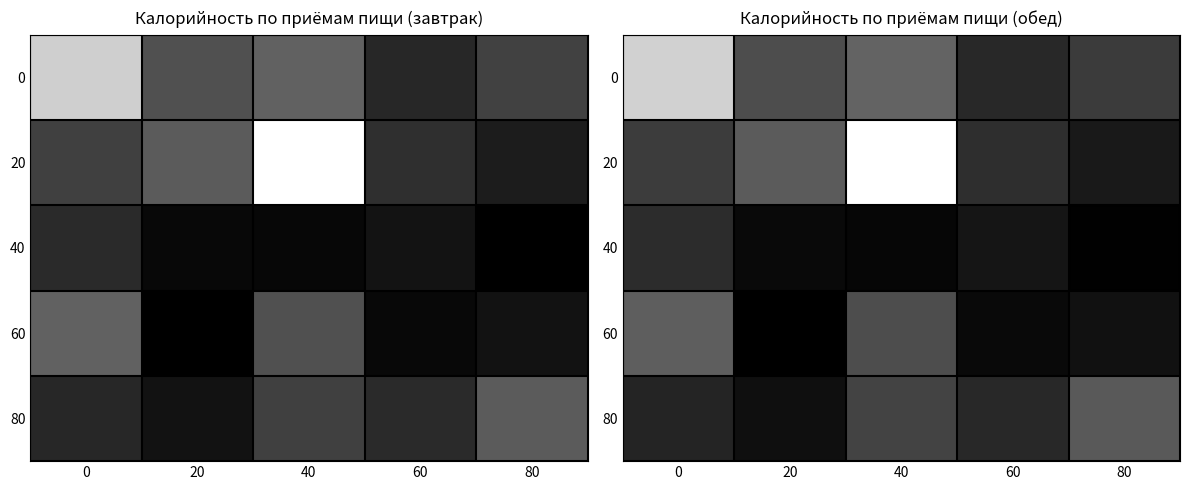

Where does the 80 series first go above 59?

40